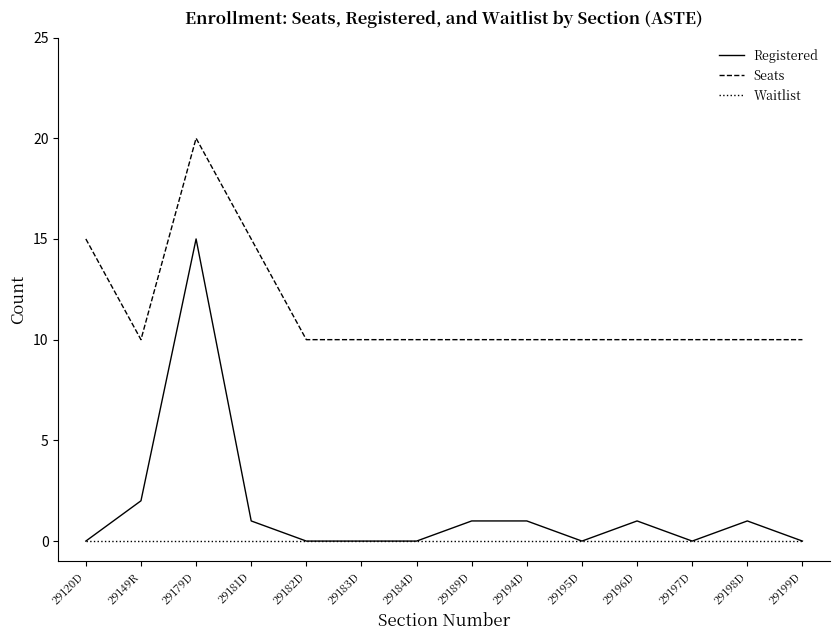

What is the spread (max minus min) of values at 29149R?

10